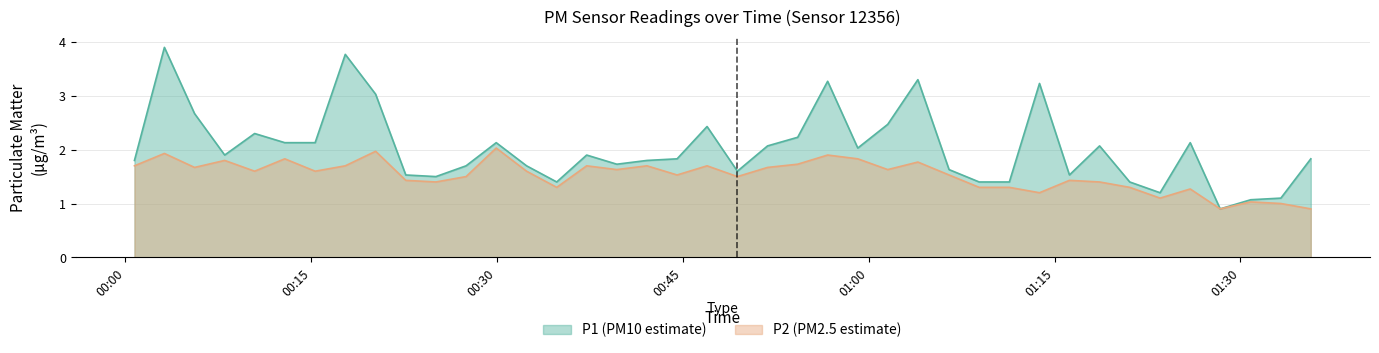

What is the average value of the P1 series?

2.0